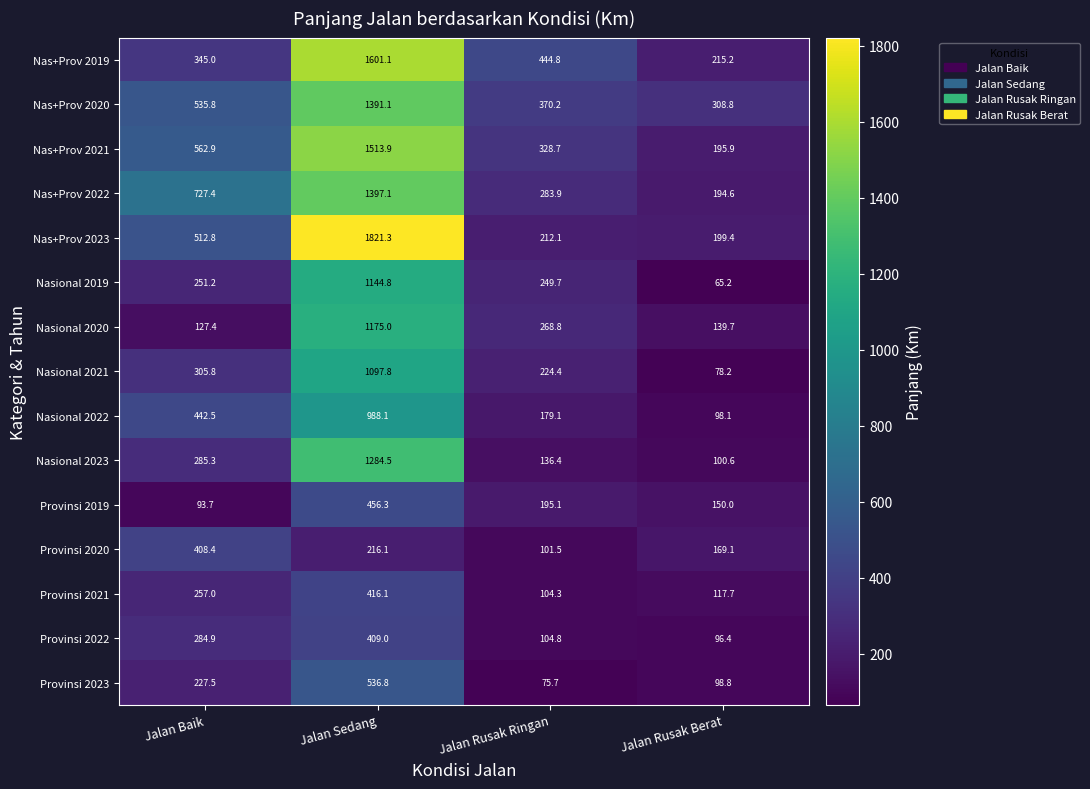

Rank the series by their maximum value, from lowest to highest.

Provinsi 2020, Provinsi 2022, Provinsi 2021, Provinsi 2019, Provinsi 2023, Nasional 2022, Nasional 2021, Nasional 2019, Nasional 2020, Nasional 2023, Nas+Prov 2020, Nas+Prov 2022, Nas+Prov 2021, Nas+Prov 2019, Nas+Prov 2023